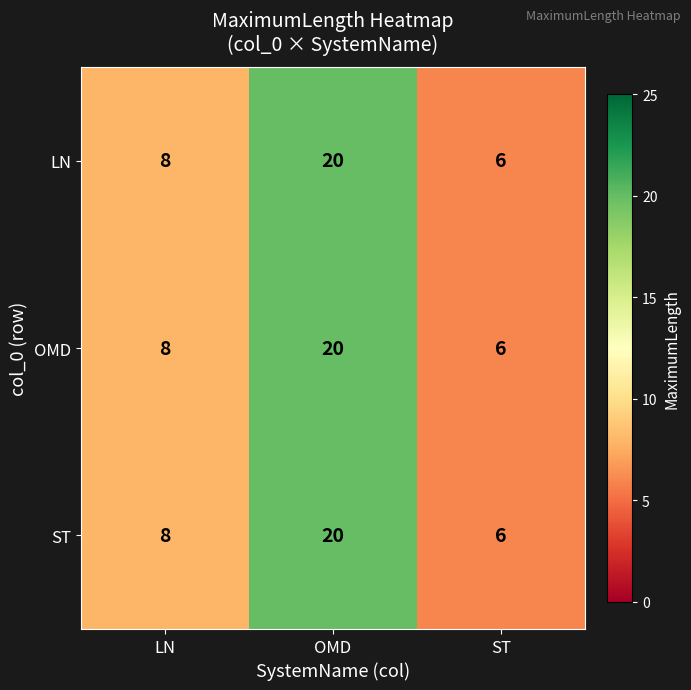

Reading left to right, extract all data points from this chart.

LN: LN=8	OMD=20	ST=6
OMD: LN=8	OMD=20	ST=6
ST: LN=8	OMD=20	ST=6